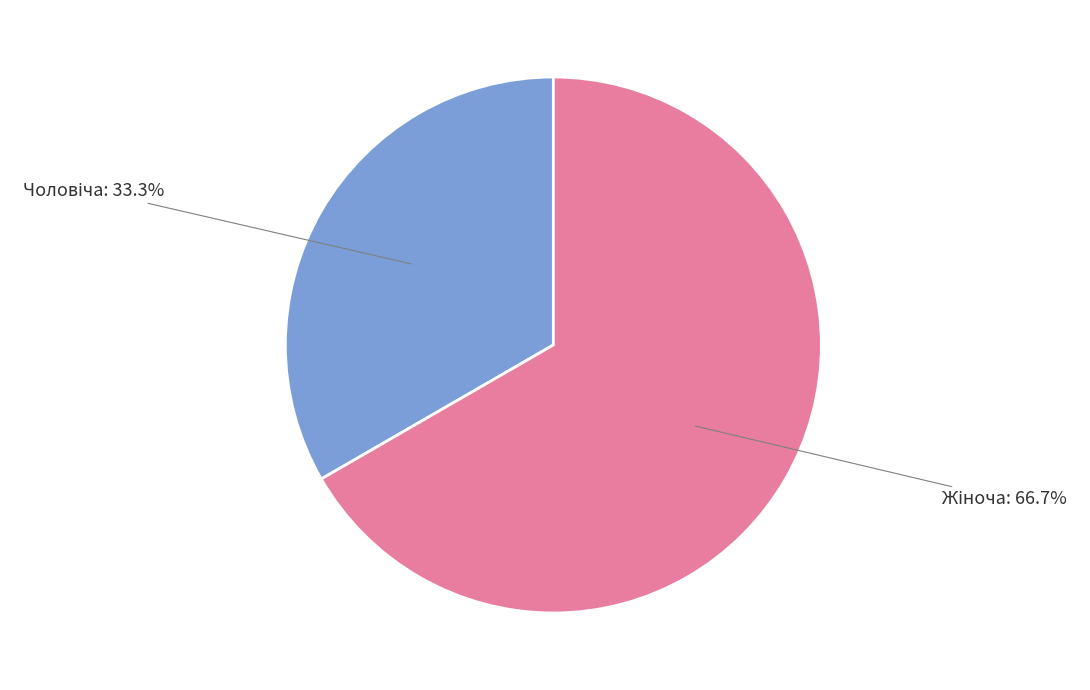

Count the number of slices in the pie.

2